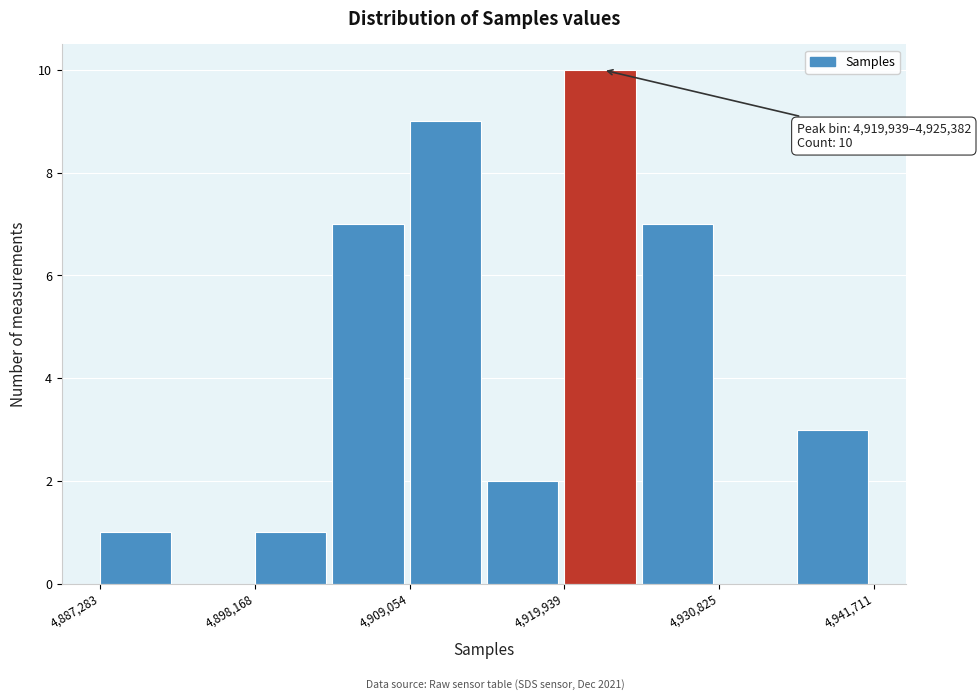

Around what value on the x-axis is the tallest bar? Give the approximate position of its centre, as read against the axis.

4922000